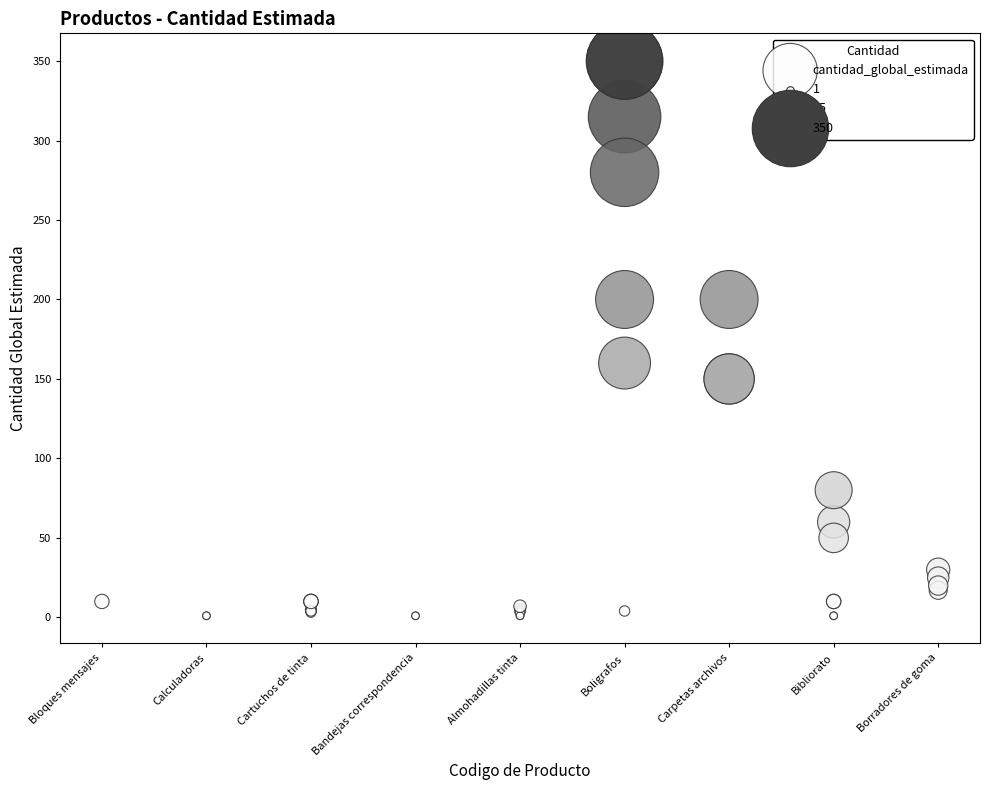

What Y value in the scatter plot is closest to 175?

160